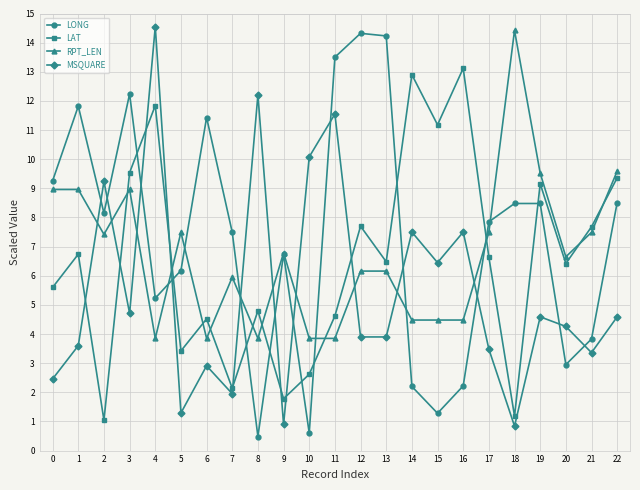

Rank the series at 12 from lowest to highest value.

MSQUARE, RPT_LEN, LAT, LONG